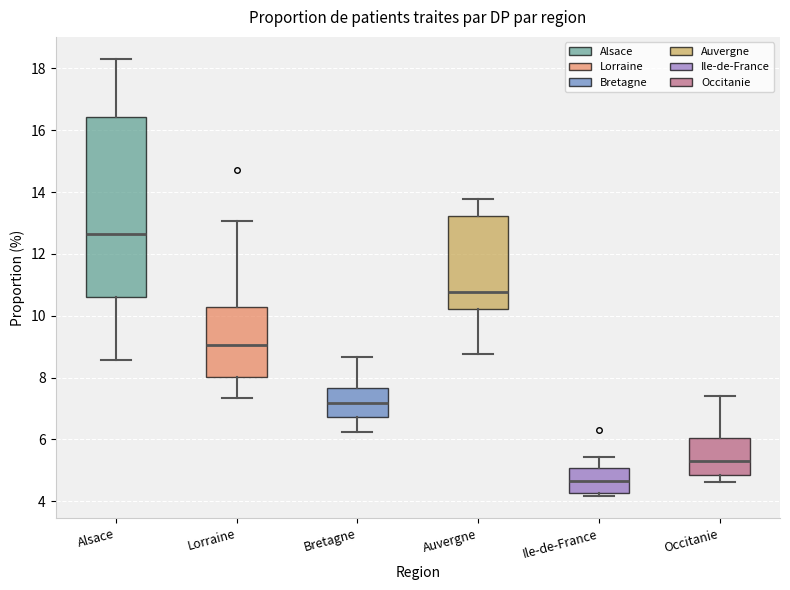

Where does the lower whisker of the box for Auvergne end on the y-axis? The values are not printed on the chart, so give them approximately, as read against the axis.

8.8